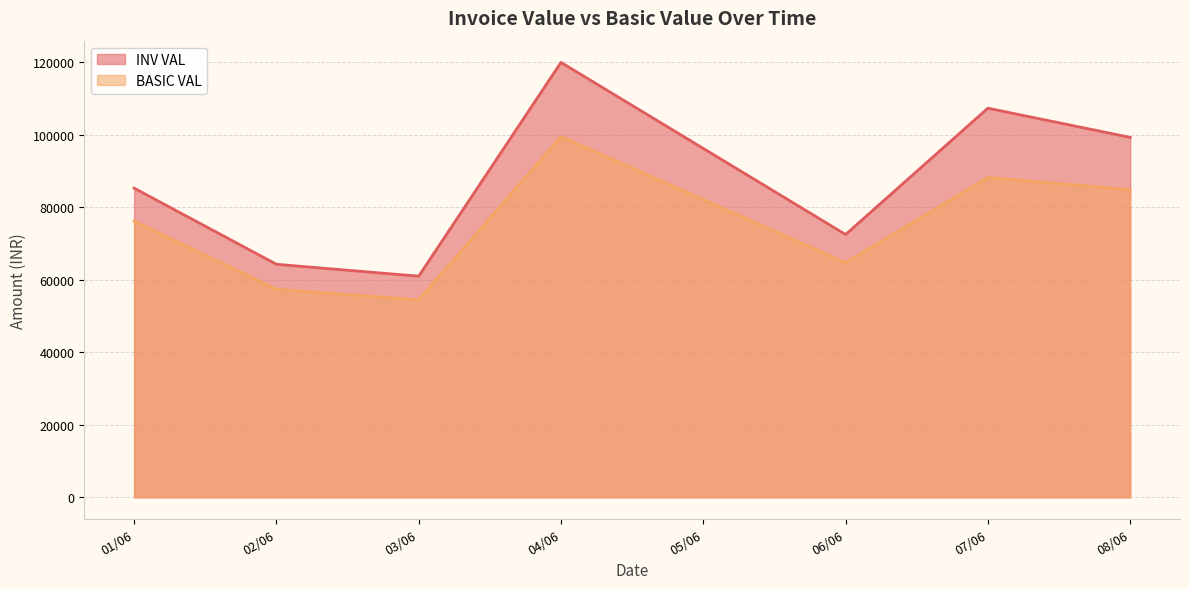

How many lines are shown in the chart?

2